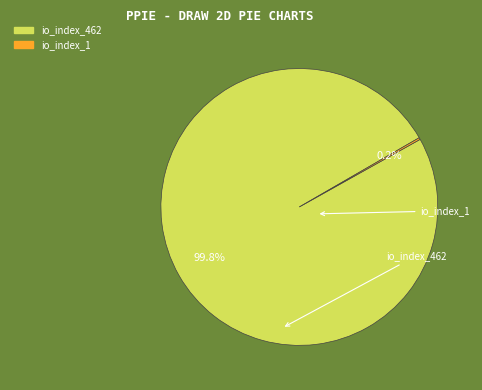

To the nearest percent, what is the difference between the largest and smallest slice percentages?

100%